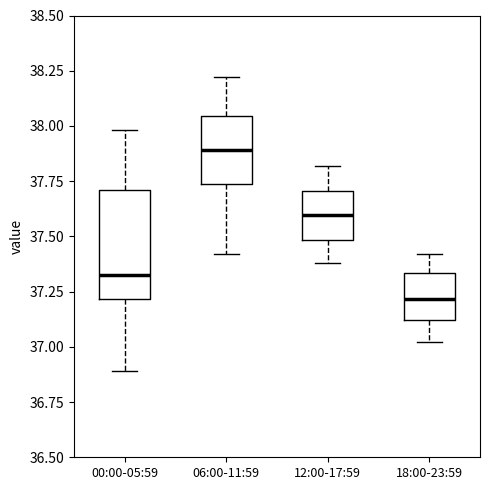

Reading left to right, transcribe this box plot: for each box, give where its median line is, the range the box spans, and where its two whiskers end, as read against the y-axis. The values are not printed on the chart, so give them approximately, as read against the axis.

00:00-05:59: median 37.35, box 37.20 to 37.70, whiskers 36.90 to 38.00
06:00-11:59: median 37.90, box 37.75 to 38.05, whiskers 37.40 to 38.20
12:00-17:59: median 37.60, box 37.50 to 37.70, whiskers 37.40 to 37.80
18:00-23:59: median 37.20, box 37.10 to 37.35, whiskers 37.00 to 37.40